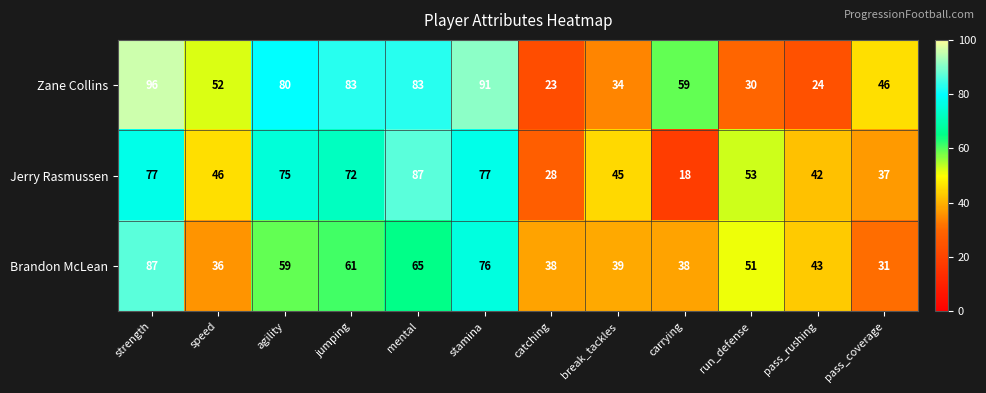

The value of Zane Collins at run_defense is 50. True or false?

False